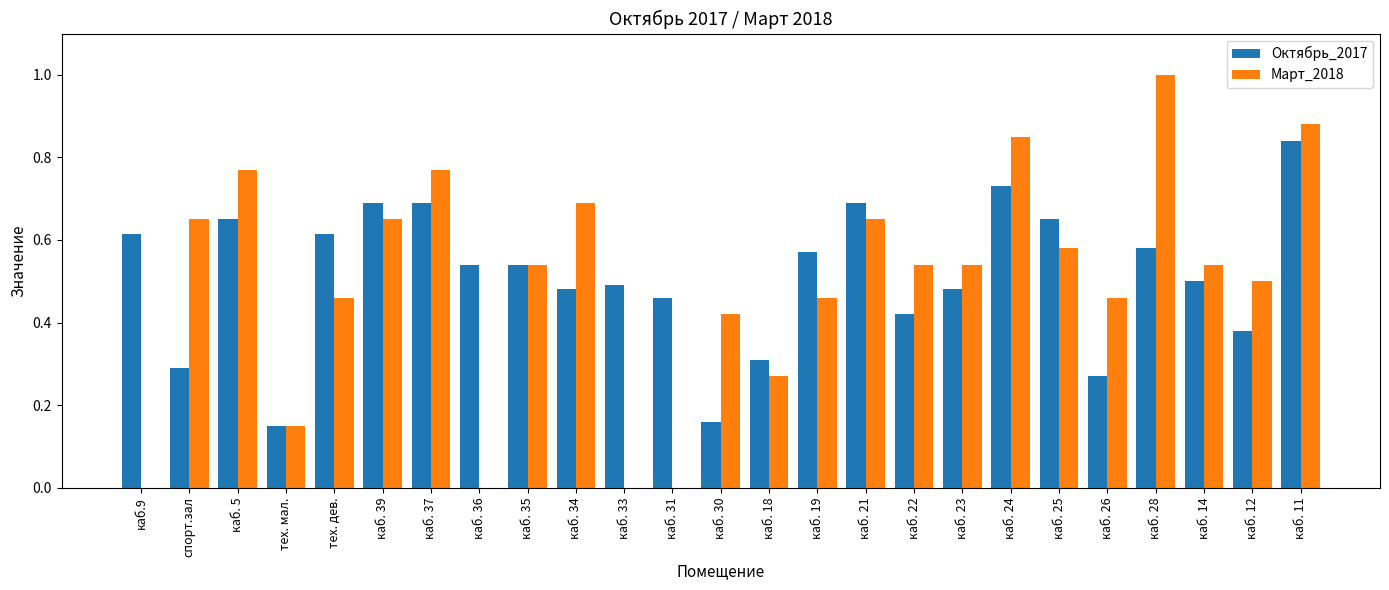

The value of Октябрь_2017 at каб. 14 is 0.5. True or false?

True